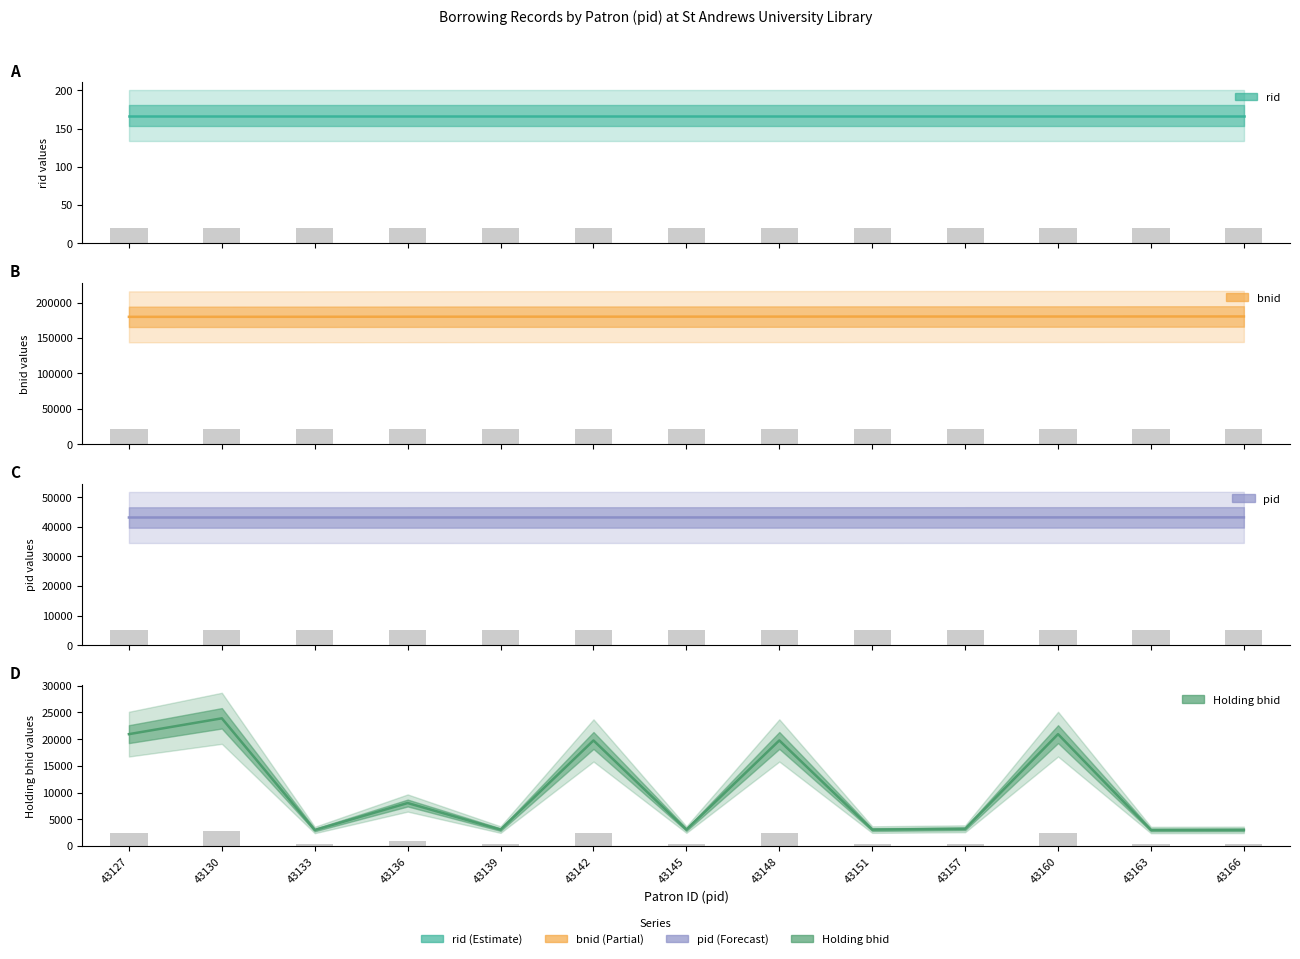

How many groups of bars are there?

13